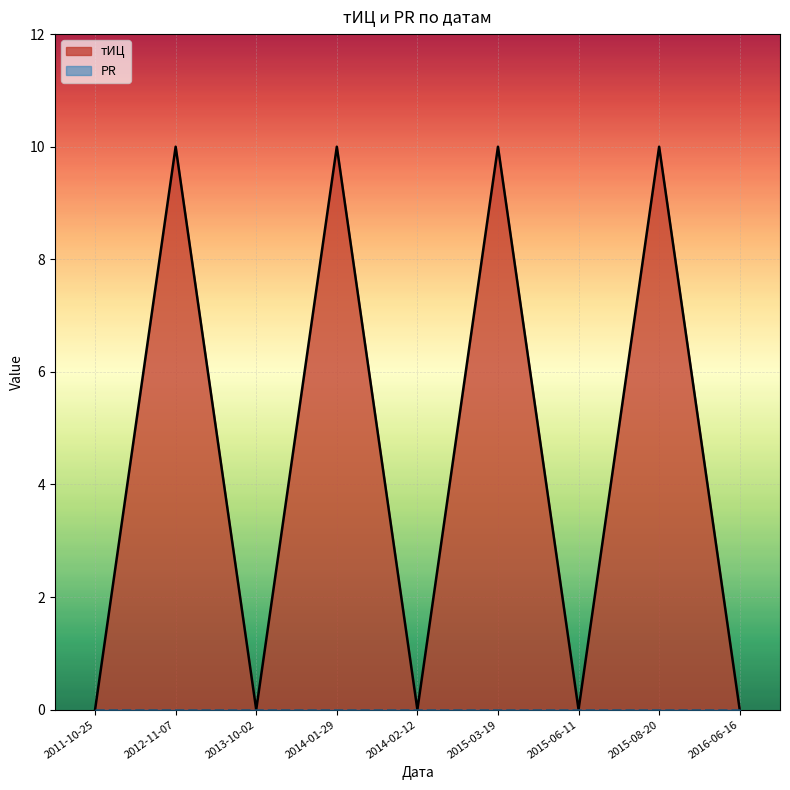

How many points are lower than both their immediate neighbors (excluding endpoints)?

3